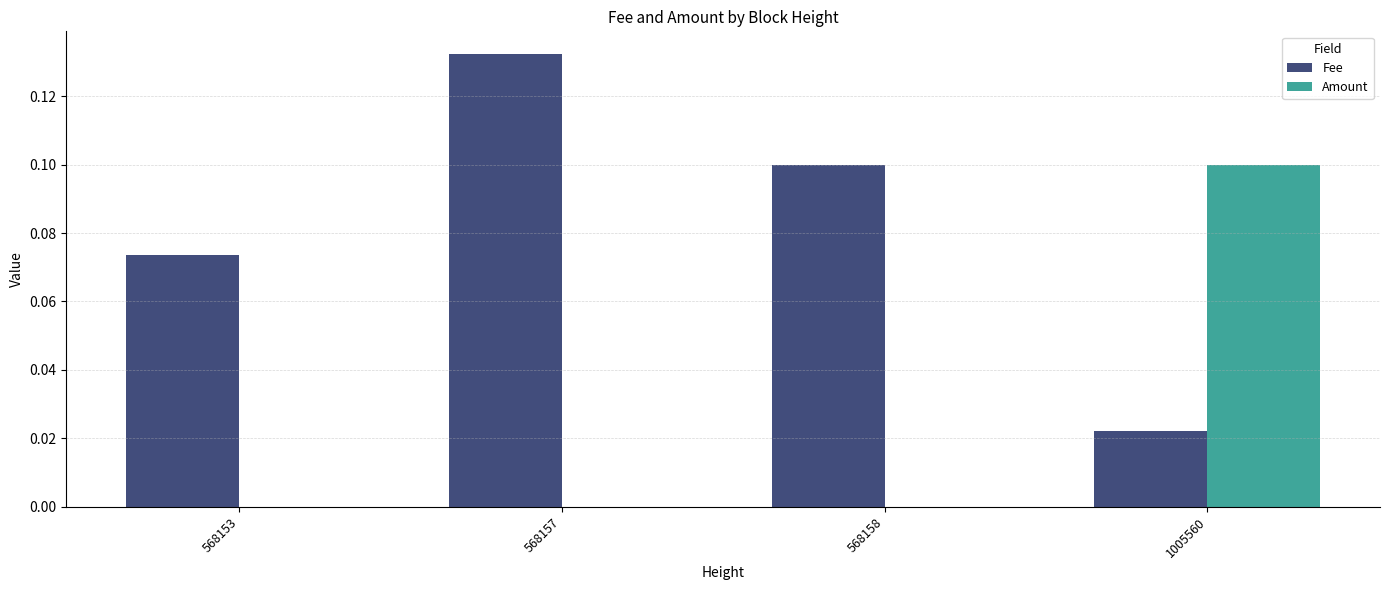

True or false: Amount has a value of 0.0 at 568153.

True